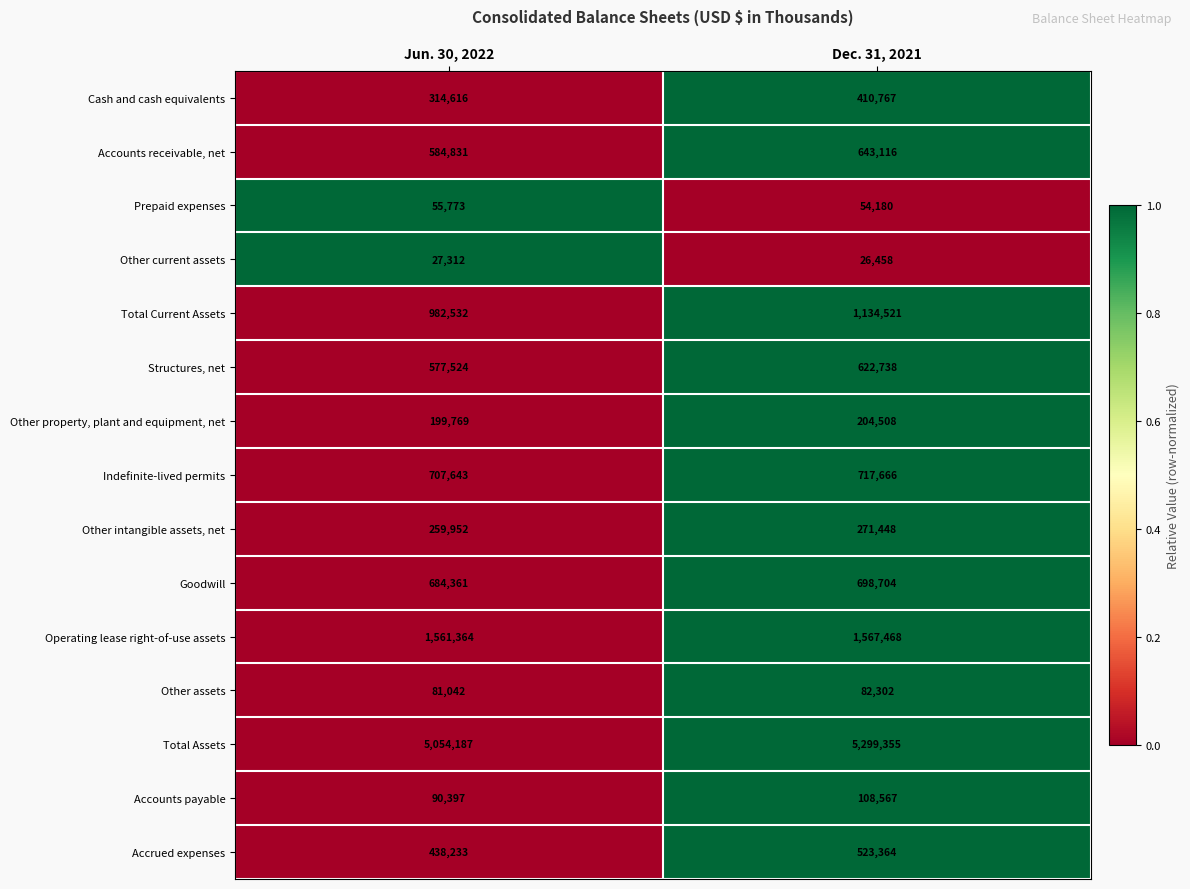

List the series in order of their peak value, lowest first.

Other current assets, Prepaid expenses, Other assets, Accounts payable, Other property, plant and equipment, net, Other intangible assets, net, Cash and cash equivalents, Accrued expenses, Structures, net, Accounts receivable, net, Goodwill, Indefinite-lived permits, Total Current Assets, Operating lease right-of-use assets, Total Assets